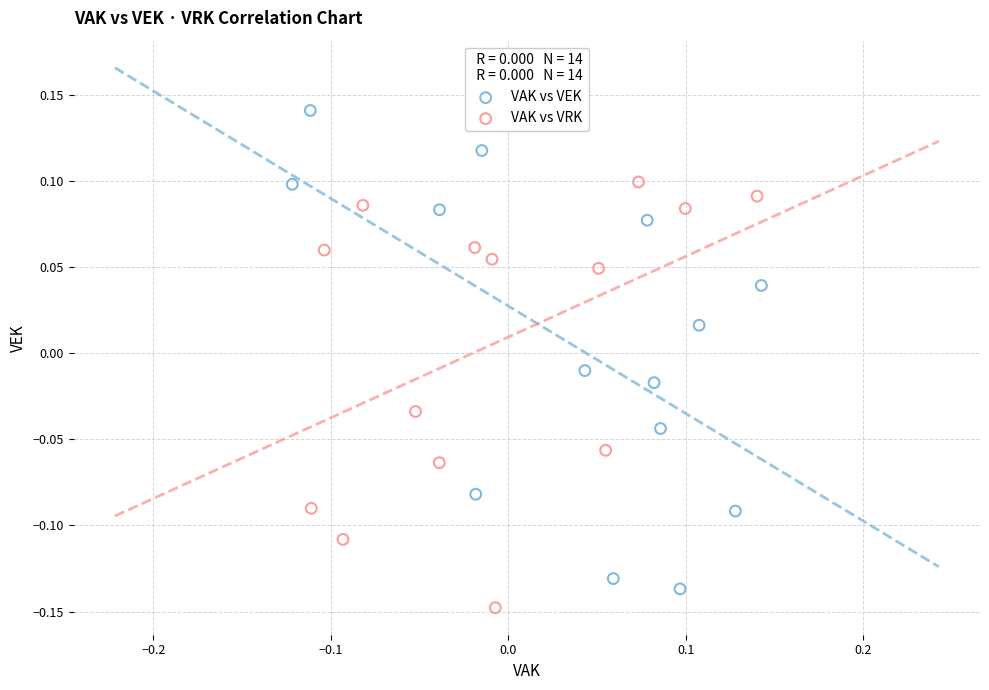

What are all the series names shown in the legend?

VAK vs VEK, VAK vs VRK